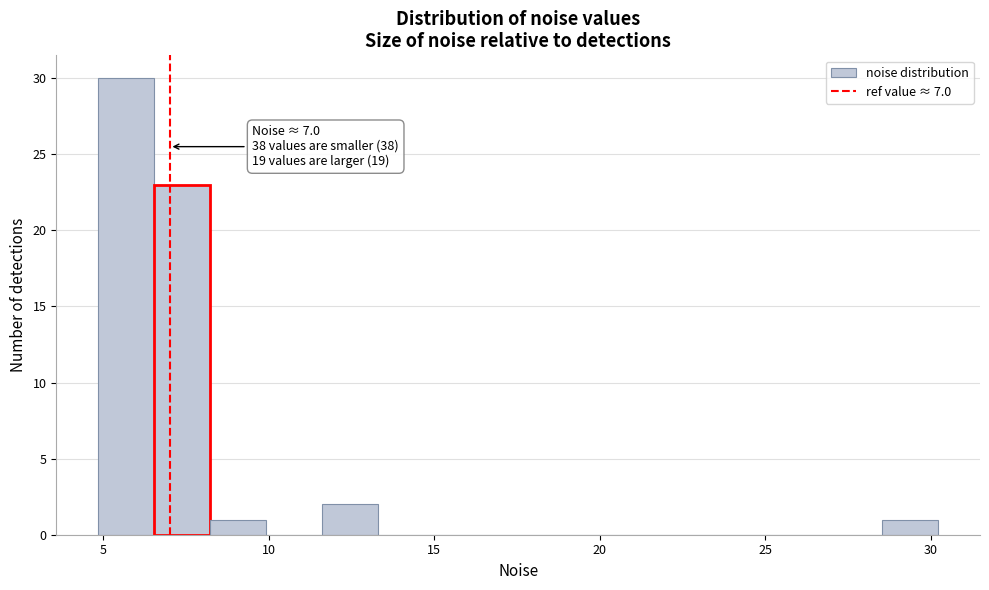

Read against the x-axis, roughly where is the centre of the tallest bar?

5.5